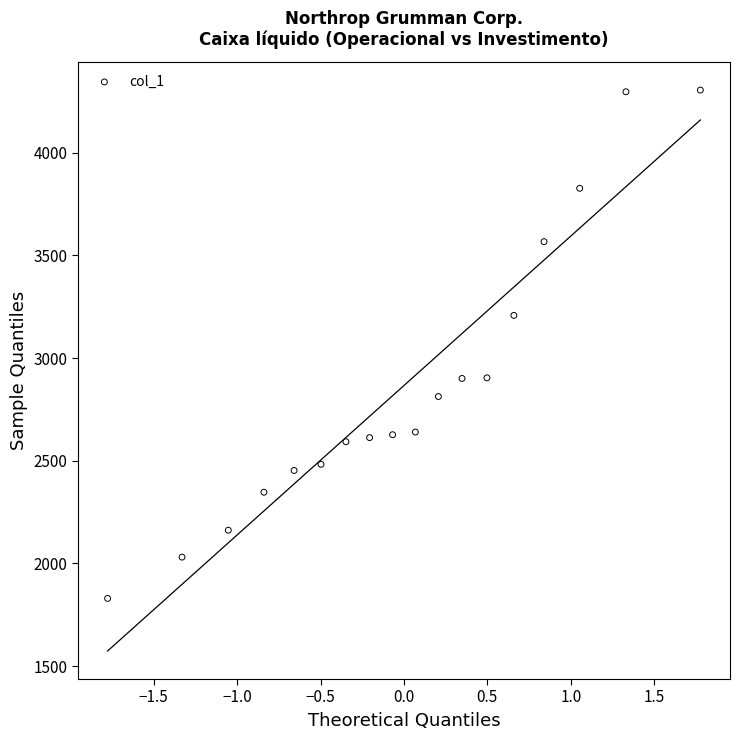

What is the range of Y values (max minus min)?

2475